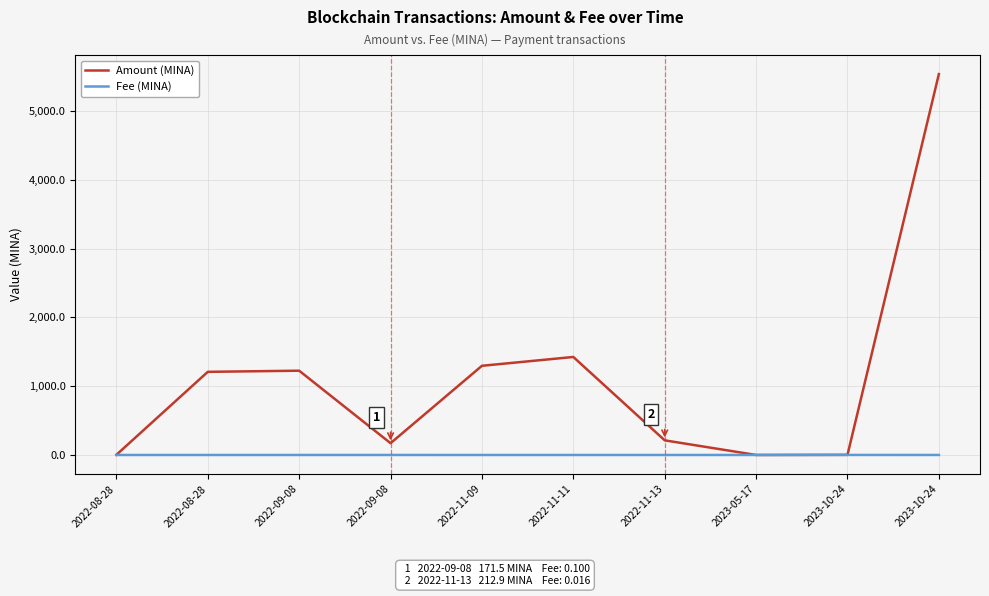

How many lines are shown in the chart?

2